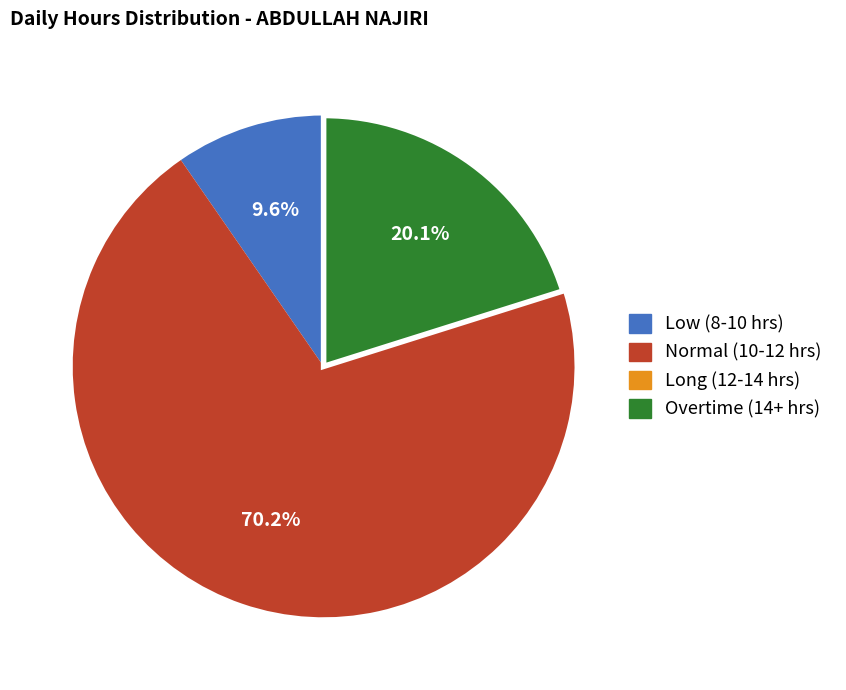

Does any single category account for the majority?

Yes